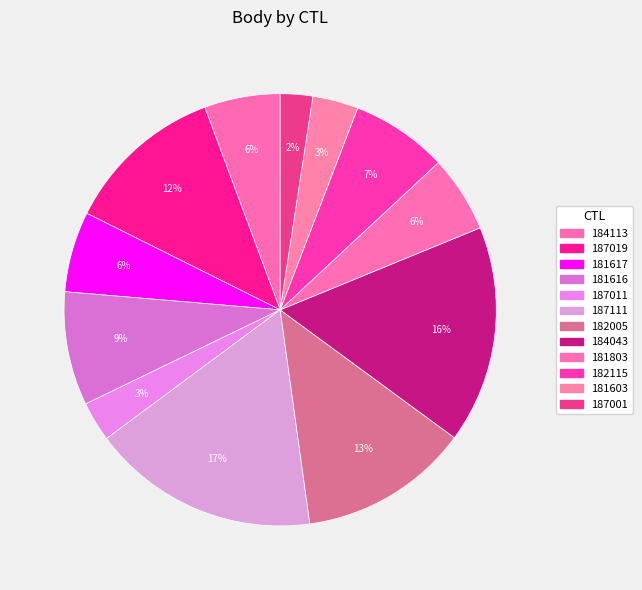

Count the number of slices in the pie.

12